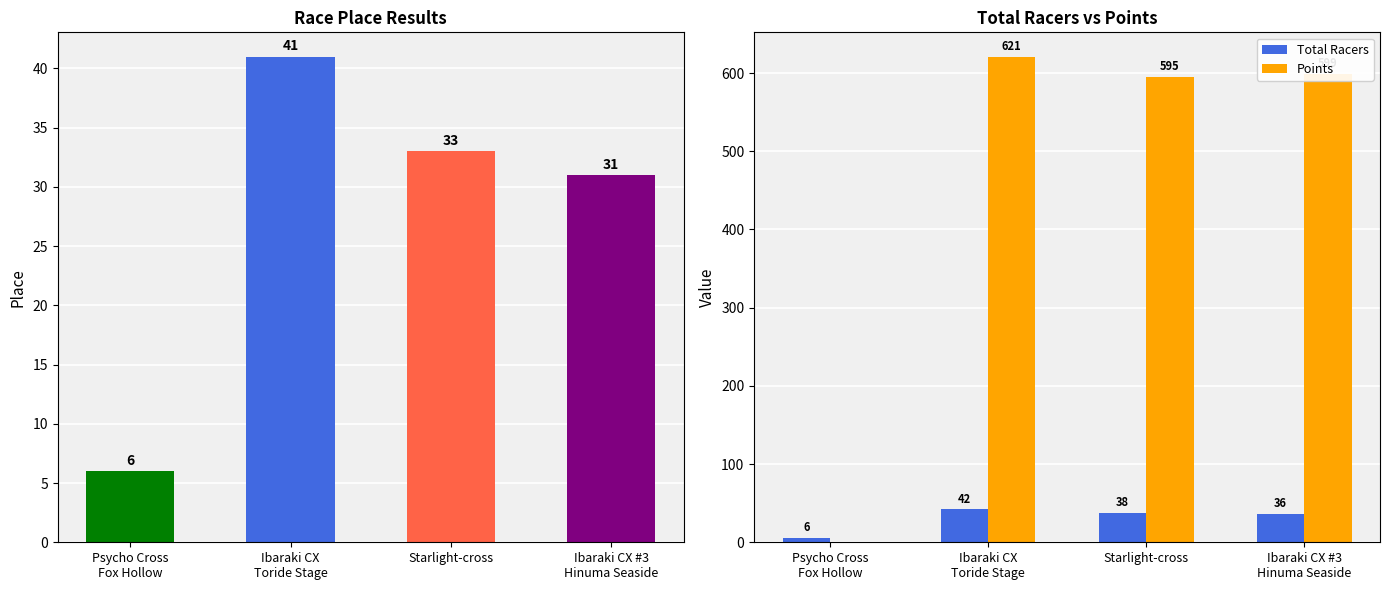

List the labels in order of Total Racers value, largest first.

Ibaraki CX
Toride Stage, Starlight-cross, Ibaraki CX #3
Hinuma Seaside, Psycho Cross
Fox Hollow